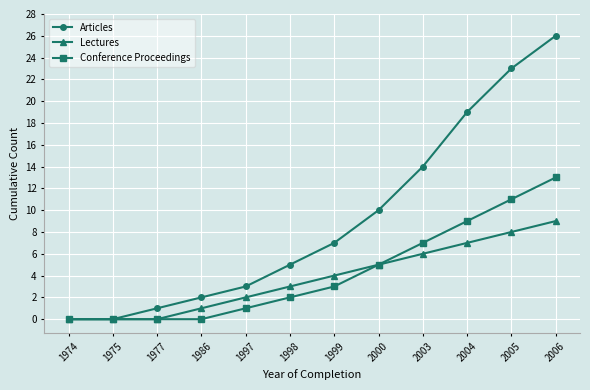

What is the total value across all series at 2005?

42